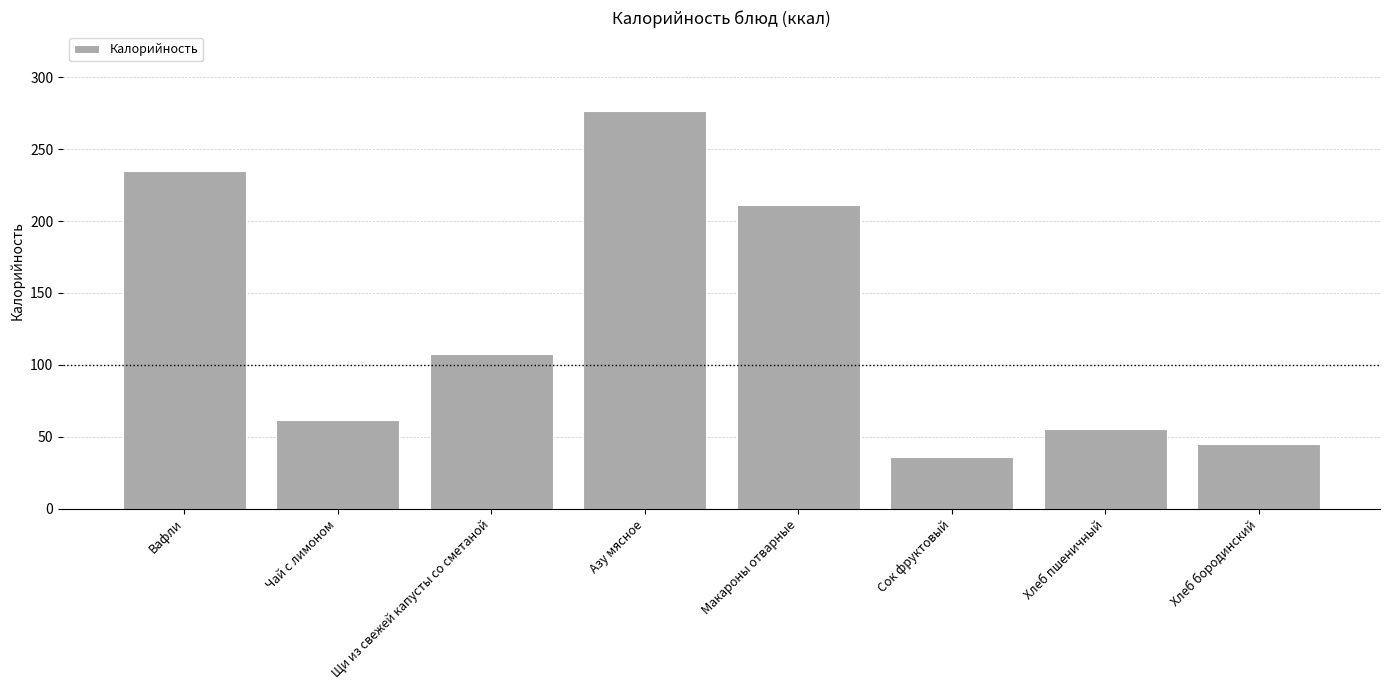

Which label corresponds to the largest value in the chart?

Азу мясное